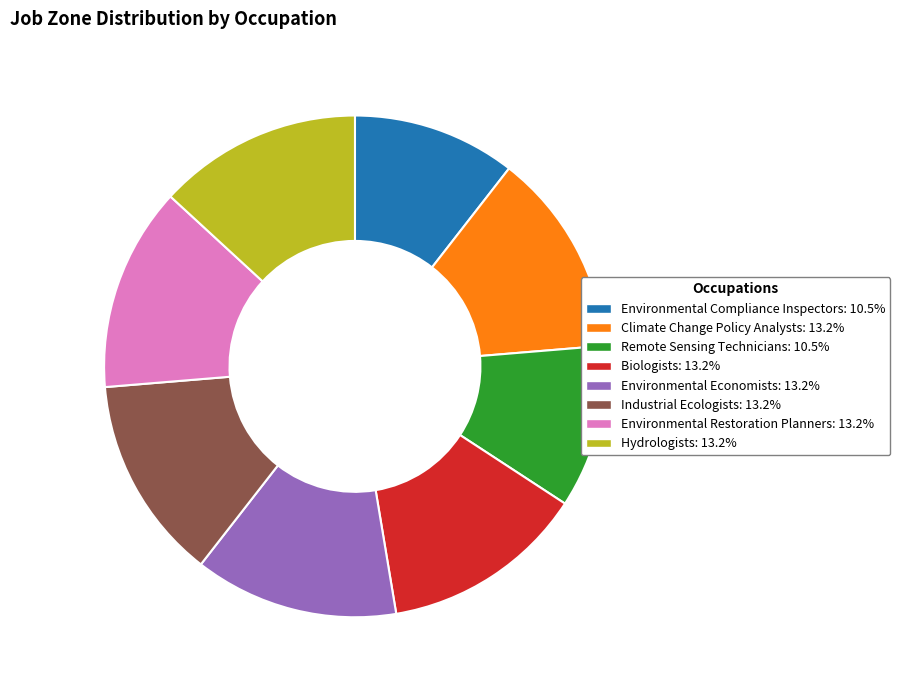

Does Environmental Compliance Inspectors represent more than half of the total?

No